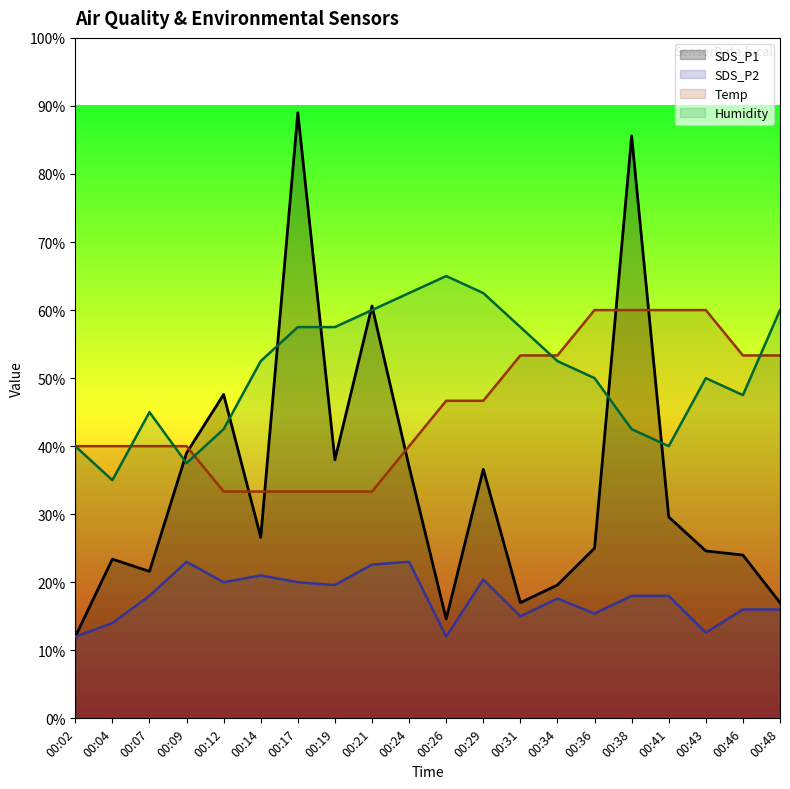

Between 00:31 and 00:36, which series saw the biggest shift?

SDS_P1